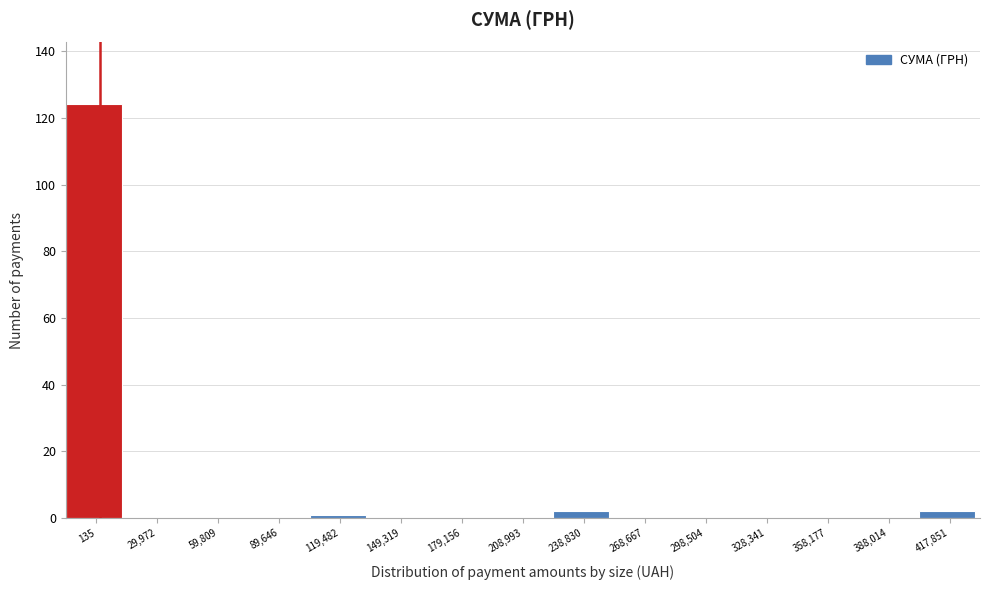

Reading left to right, what are all the values shown in this chart?

135=124	29,972=0	59,809=0	89,646=0	119,482=1	149,319=0	179,156=0	208,993=0	238,830=2	268,667=0	298,504=0	328,341=0	358,177=0	388,014=0	417,851=2